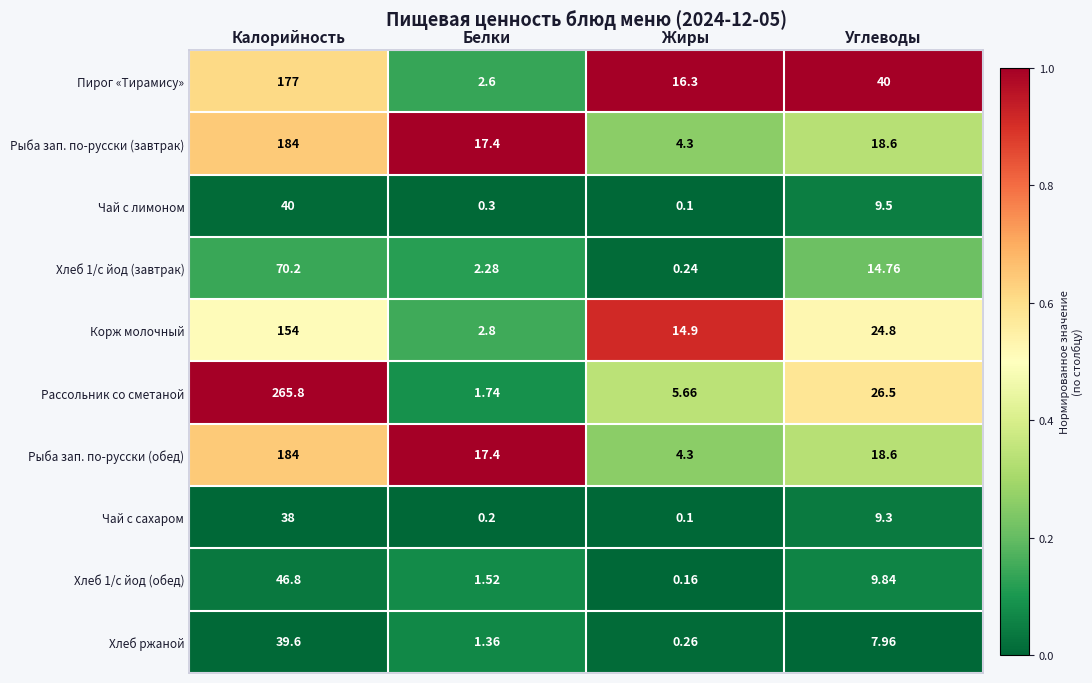

Which series has the largest total across all categories?

Рассольник со сметаной